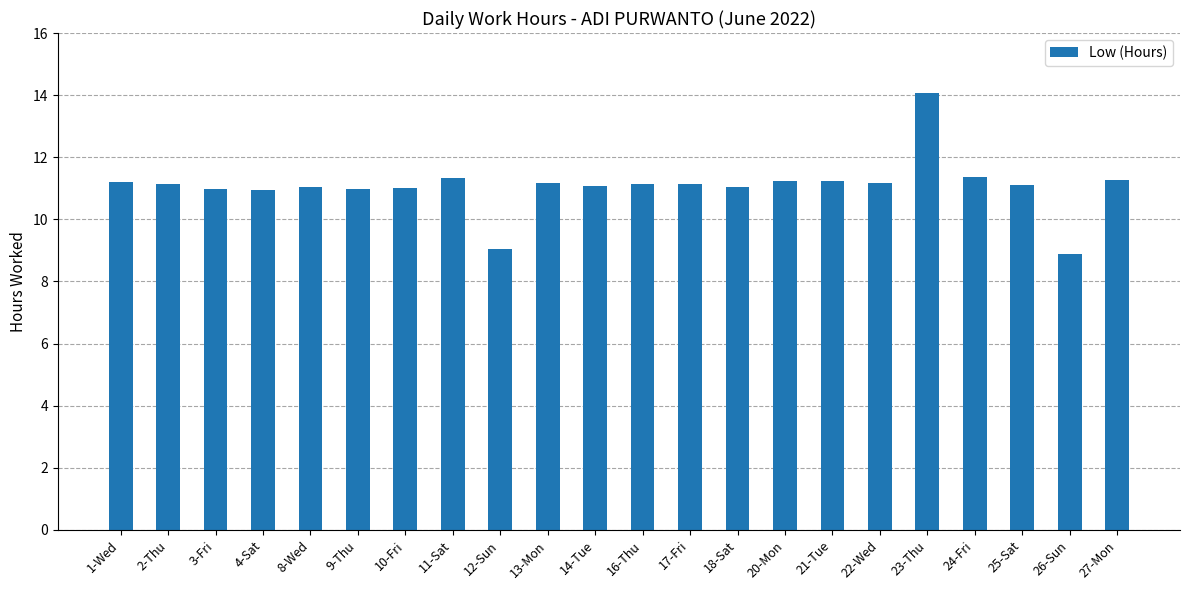

How many data points does each series have?

22